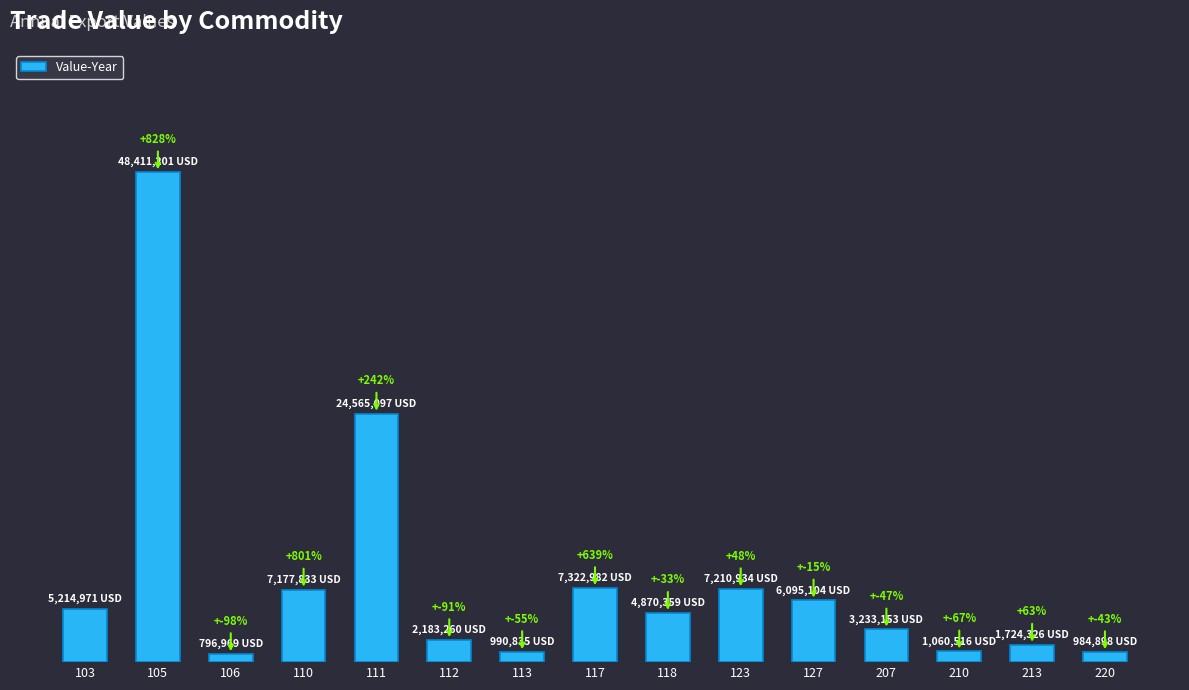

What is the sum of all values?

121842438